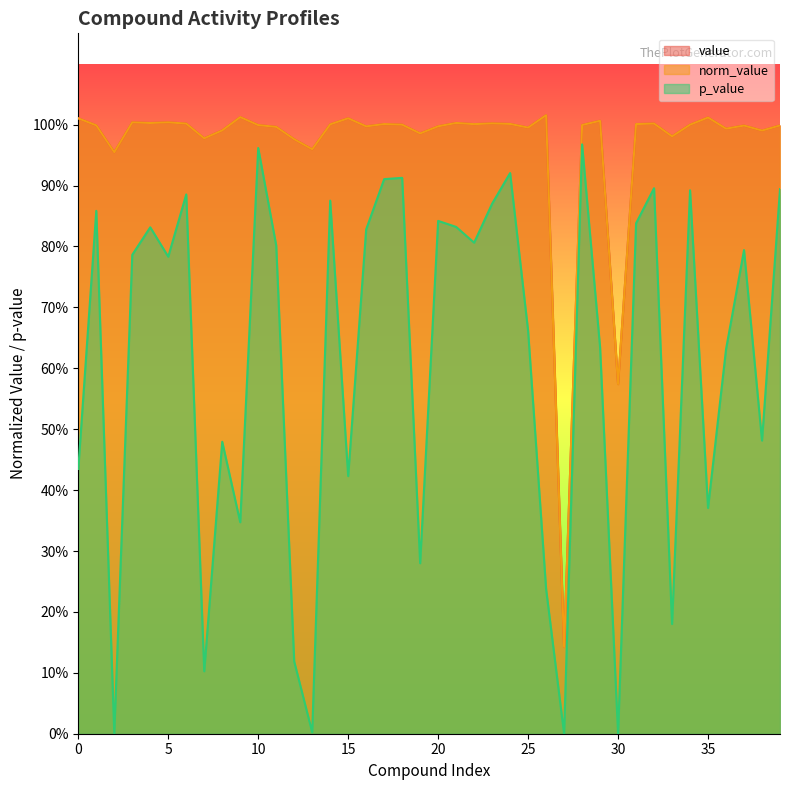

What is the maximum value shown in the chart?

1.0